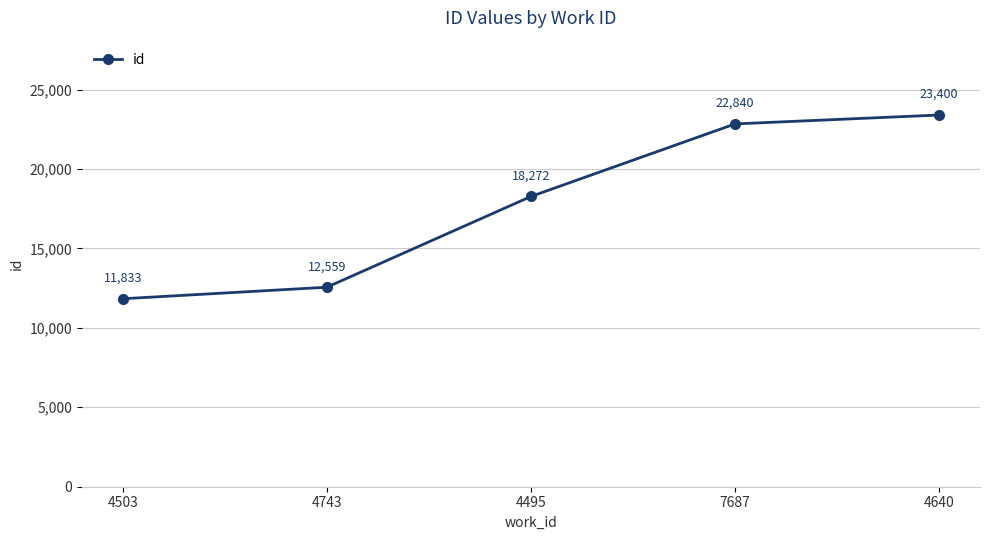

What is the change in value from 4503 to 7687?

+11007